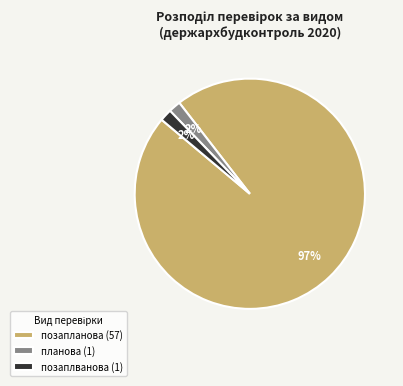

Is there any slice that represents more than half of the pie?

Yes